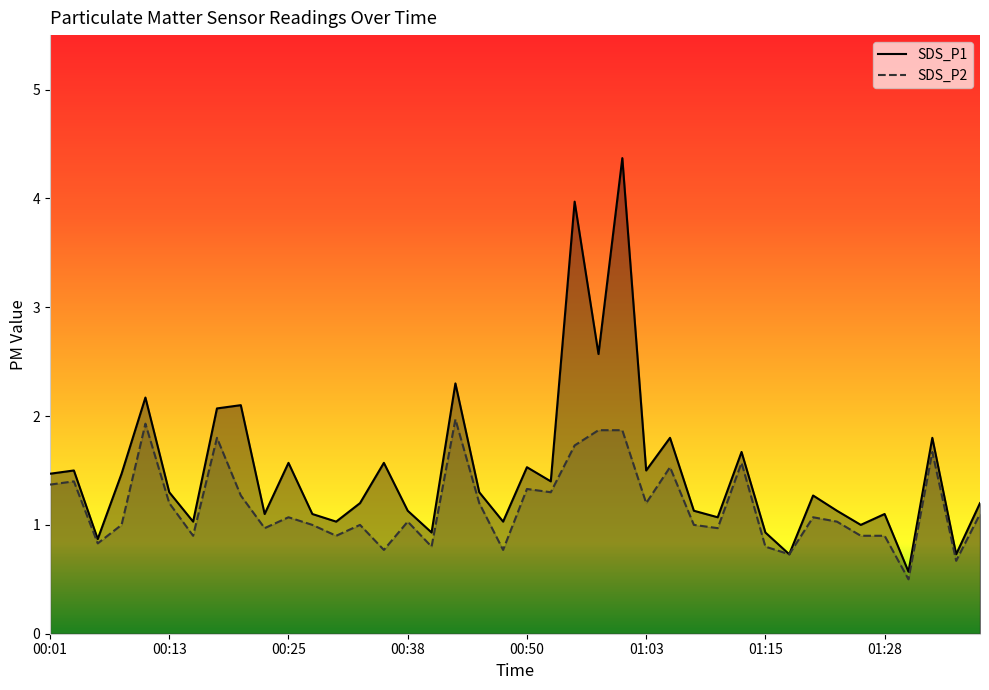

What is the difference between the second highest and second lowest values in the SDS_P1 series?

3.2